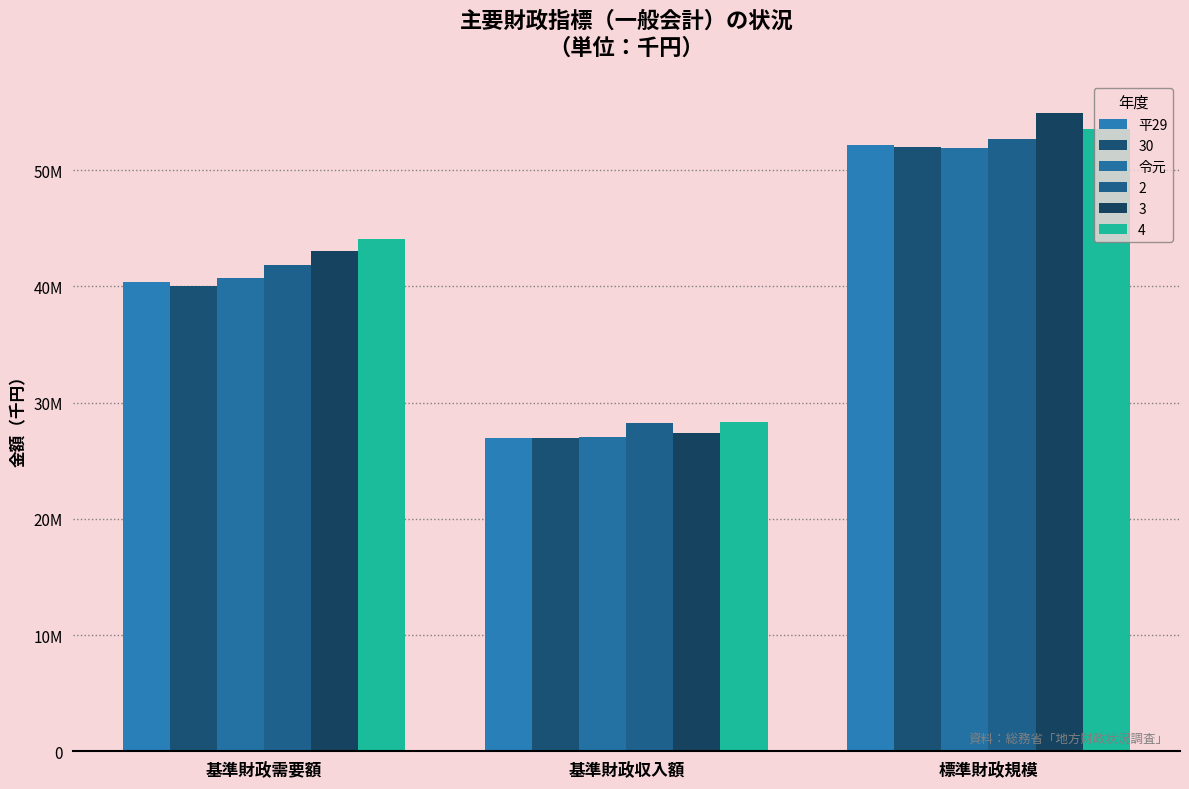

What are all the series names shown in the legend?

平29, 30, 令元, 2, 3, 4